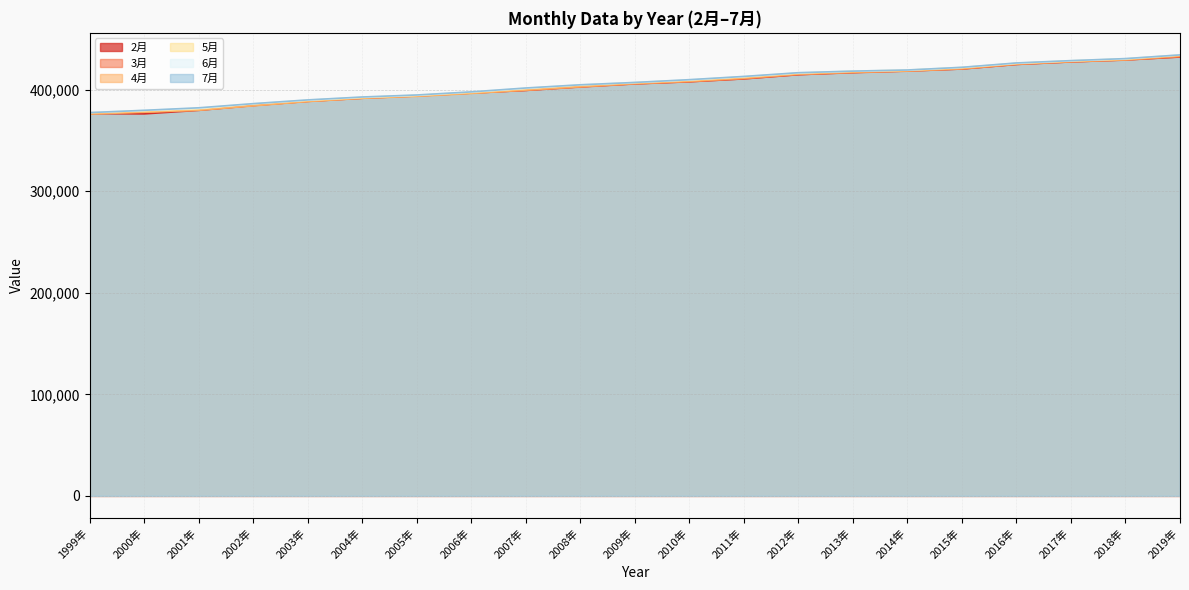

Reading left to right, list all the values displayed in this chart.

2月: 1999年=376332	2000年=376050	2001年=379540	2002年=384222	2003年=388422	2004年=391488	2005年=393725	2006年=396495	2007年=399182	2008年=402707	2009年=405672	2010年=407731	2011年=410532	2012年=414647	2013年=416784	2014年=418302	2015年=420254	2016年=424746	2017年=427248	2018年=429205	2019年=432053
3月: 1999年=376220	2000年=377965	2001年=379786	2002年=384372	2003年=388329	2004年=391434	2005年=393707	2006年=396544	2007年=399183	2008年=402499	2009年=405565	2010年=407665	2011年=410615	2012年=414722	2013年=416611	2014年=418127	2015年=420294	2016年=424744	2017年=427268	2018年=429047	2019年=432223
4月: 1999年=375915	2000年=377715	2001年=379653	2002年=383982	2003年=388200	2004年=391417	2005年=393301	2006年=396153	2007年=399503	2008年=402842	2009年=405939	2010年=408161	2011年=411255	2012年=415211	2013年=417070	2014年=418308	2015年=420619	2016年=425105	2017年=427501	2018年=429317	2019年=433060
5月: 1999年=377116	2000年=378822	2001年=380952	2002年=385653	2003年=389306	2004年=392131	2005年=394256	2006年=397167	2007年=400853	2008年=404239	2009年=406768	2010年=409227	2011年=412364	2012年=416113	2013年=417993	2014年=419060	2015年=421604	2016年=425805	2017年=428238	2018年=430076	2019年=433910
6月: 1999年=377387	2000年=379443	2001年=381542	2002年=386062	2003年=389626	2004年=392479	2005年=394418	2006年=397654	2007年=401235	2008年=404678	2009年=406966	2010年=409527	2011年=412752	2012年=416418	2013年=418127	2014年=419193	2015年=421818	2016年=425953	2017年=428374	2018年=430349	2019年=434126
7月: 1999年=377295	2000年=379572	2001年=382042	2002年=386133	2003年=389813	2004年=392679	2005年=394656	2006年=397715	2007年=401545	2008年=404681	2009年=406999	2010年=409737	2011年=412922	2012年=416599	2013年=418143	2014年=419260	2015年=421907	2016年=426193	2017年=428484	2018年=430485	2019年=434110